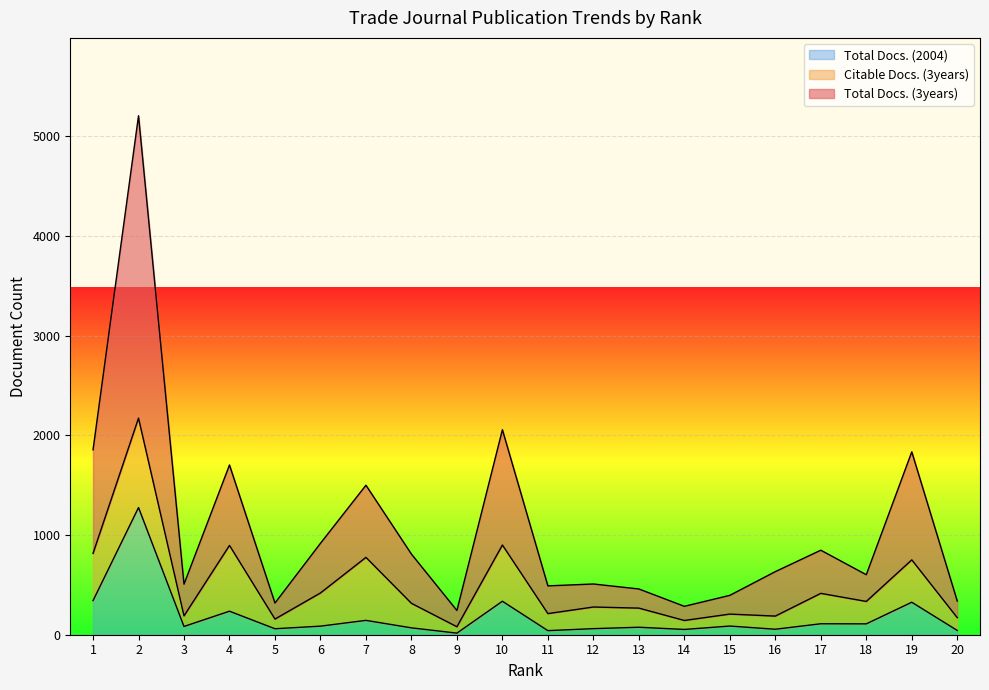

How many lines are shown in the chart?

3